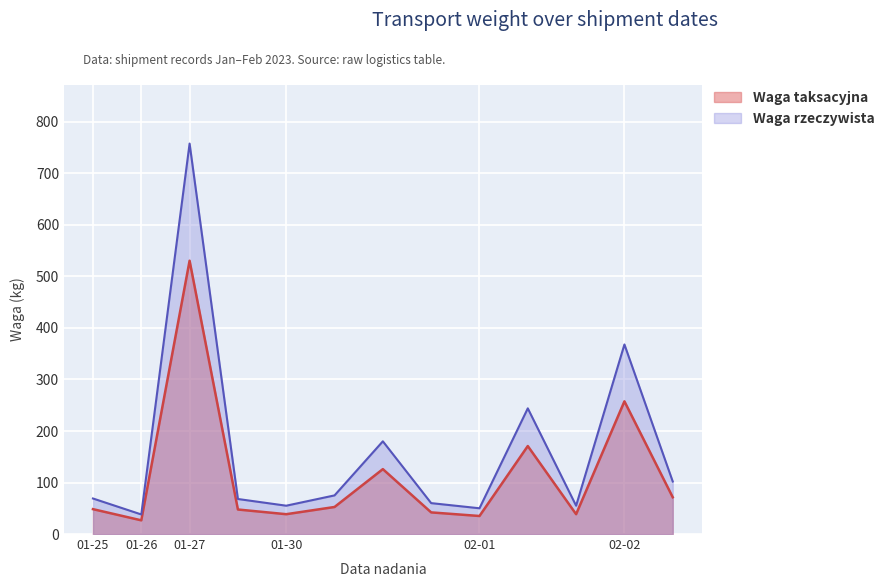

What is the difference between the highest and lowest values at 2023-01-30?

16.5